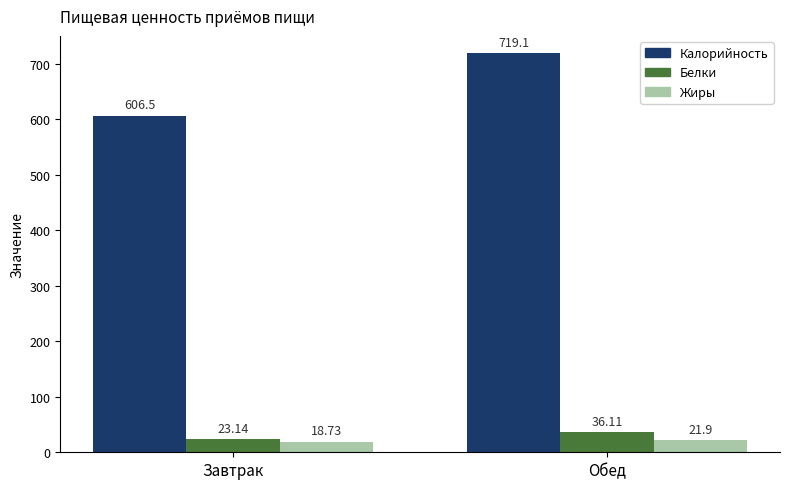

At which category is the sum across all series the highest?

Обед